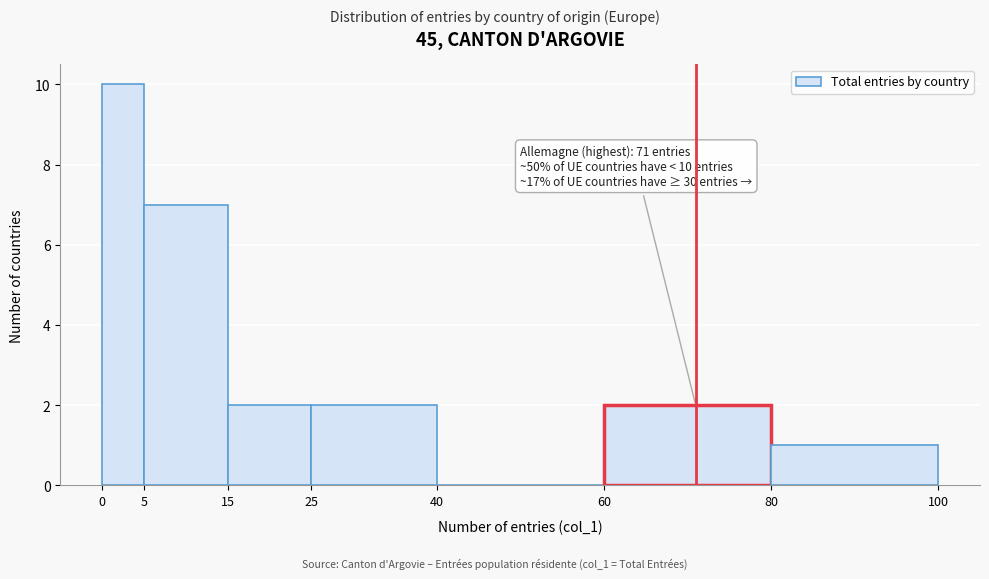

Over which range of the x-axis is the bar tallest?

0 to 5